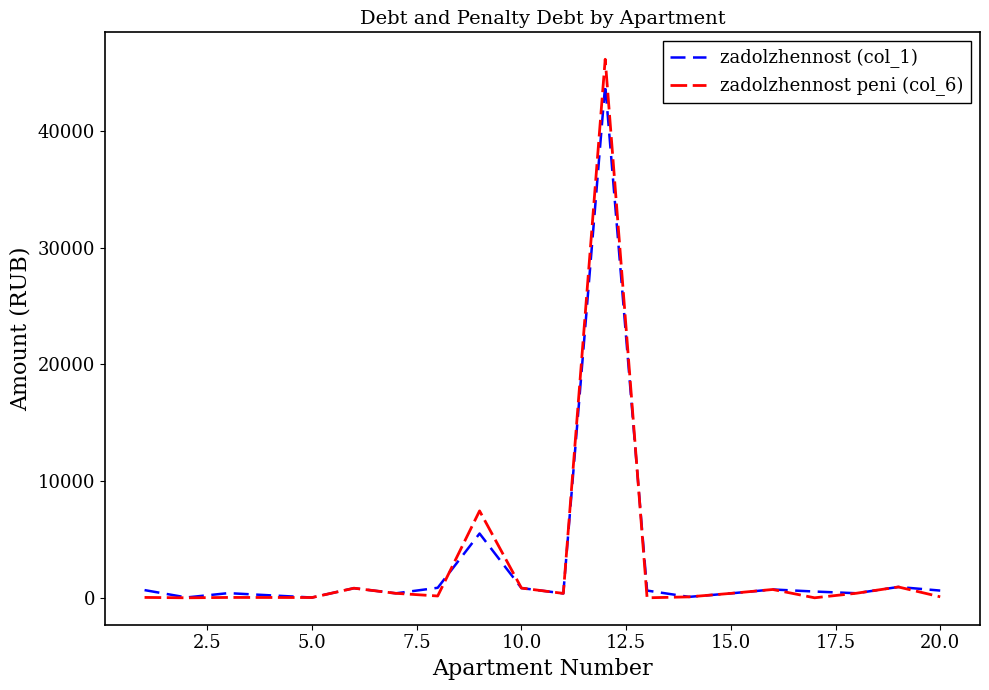

True or false: zadolzhennost (col_1) and zadolzhennost peni (col_6) intersect in this chart.

True